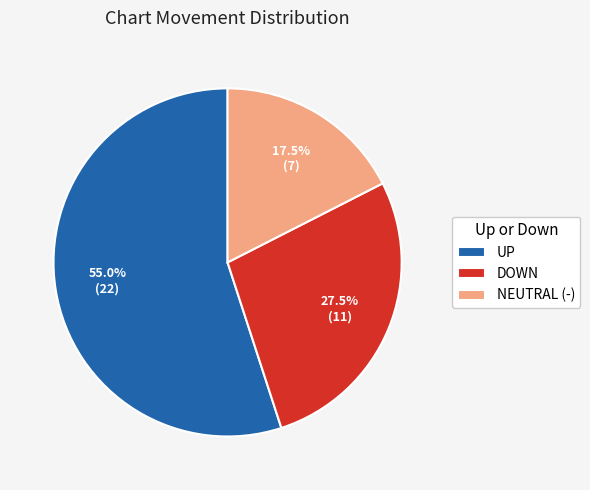

Is the sum of UP and NEUTRAL (-) greater than half?

Yes